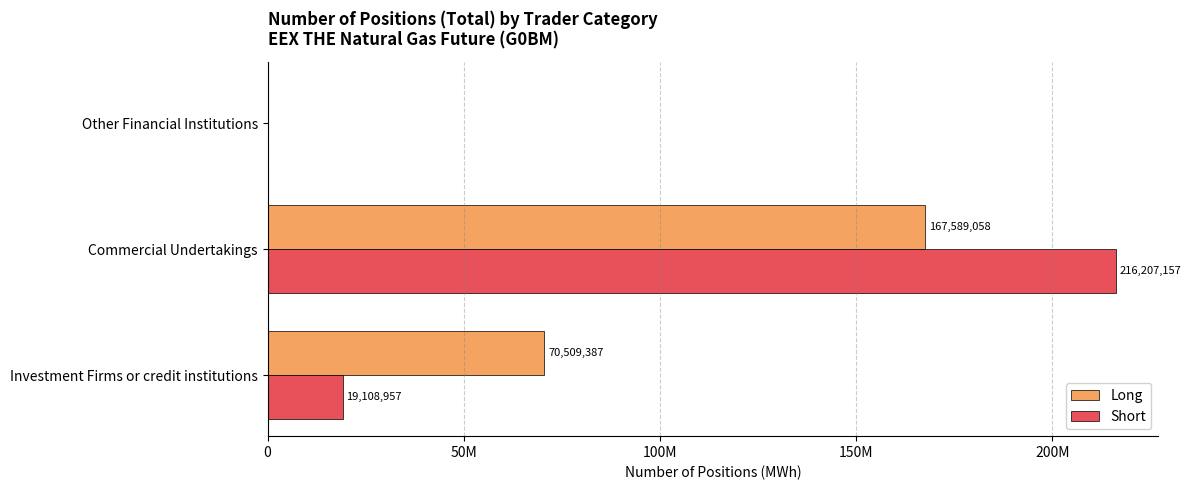

What is the sum of all Short values?

235316114